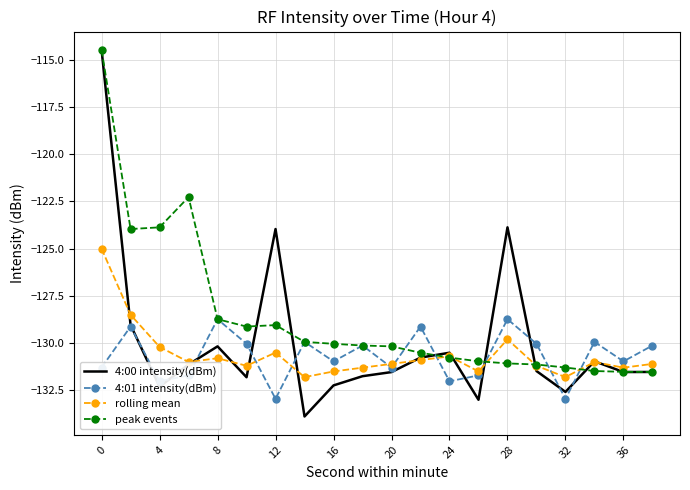

Which series has the largest total across all categories?

peak events